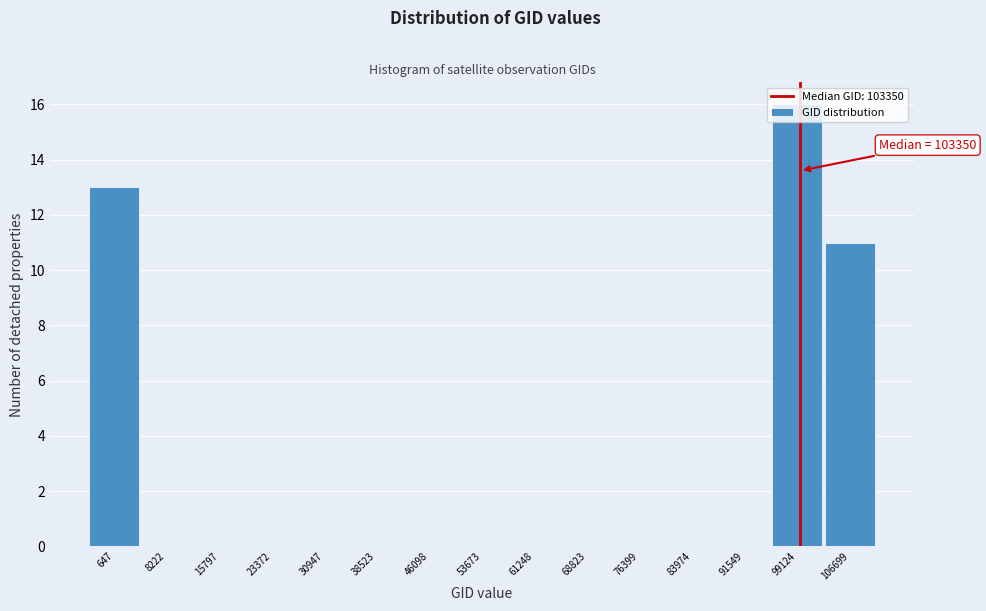

What is the sum of all values?

40